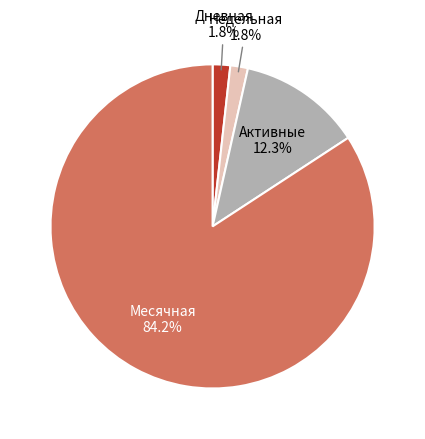

Count the number of slices in the pie.

4